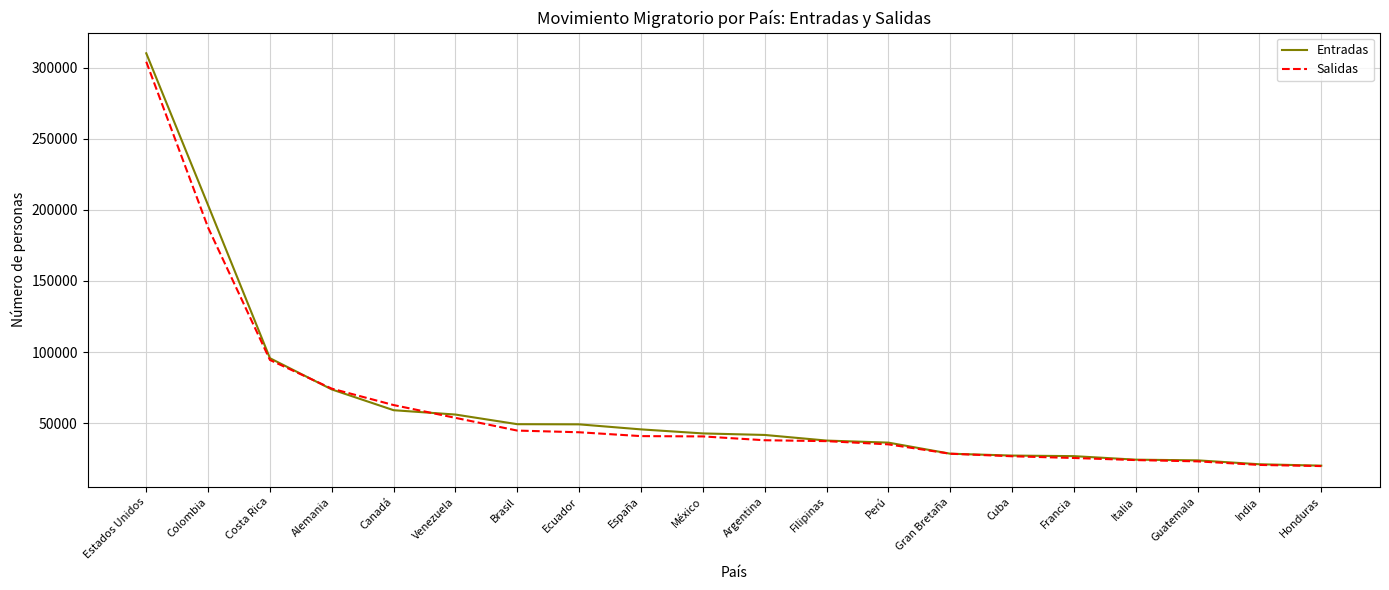

List the series in order of their peak value, lowest first.

Salidas, Entradas